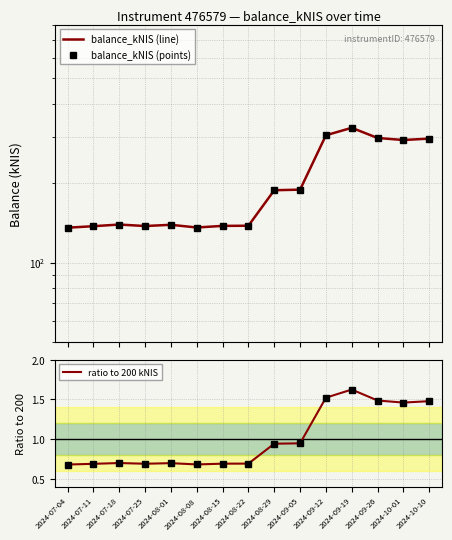

Is the value of ratio to 200 kNIS at 2024-08-15 greater than the value of balance_kNIS (points) at 2024-07-25?

No